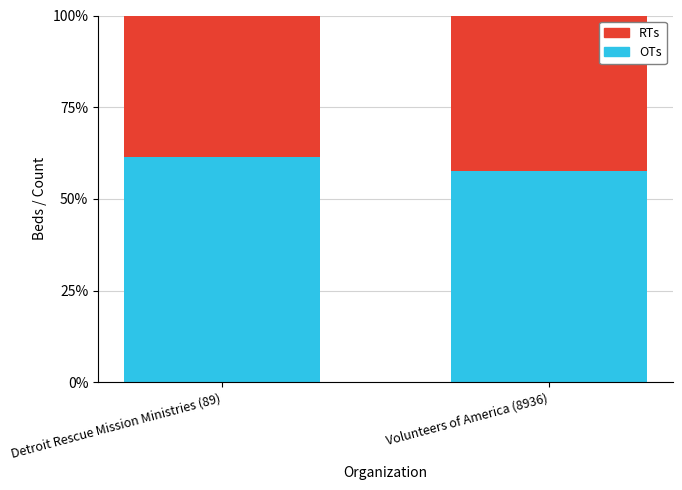

Which category has the highest value in the OTs series?

Detroit Rescue Mission Ministries (89)